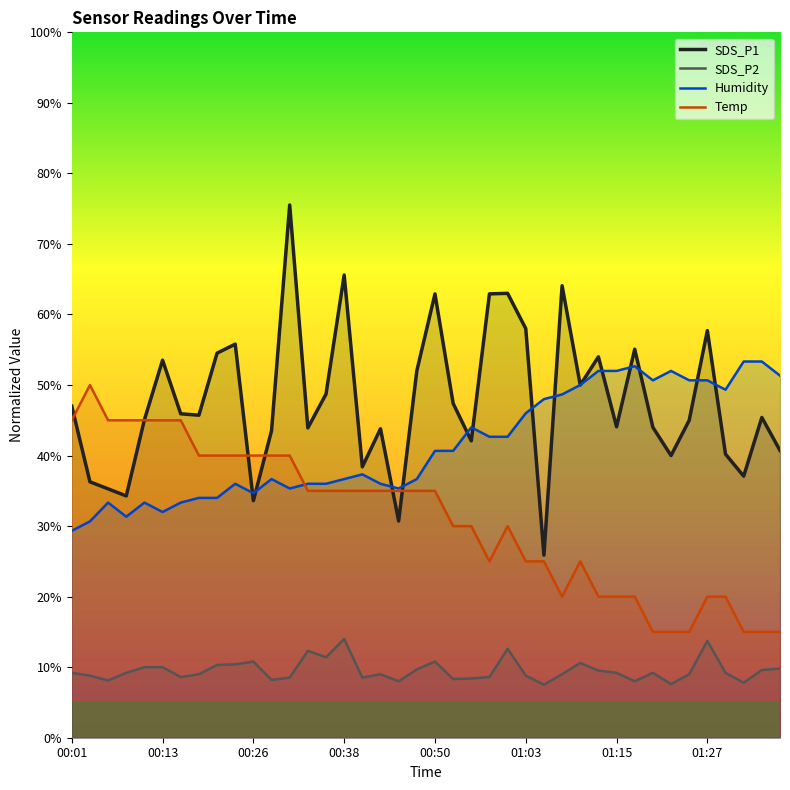

List the series in order of their overall mean, highest first.

SDS_P1, Humidity, Temp, SDS_P2